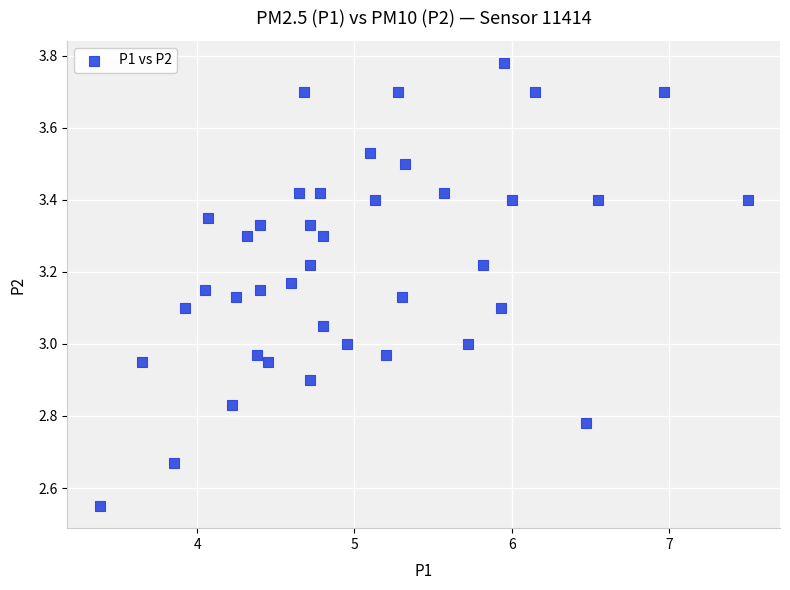

What is the range of X values (max minus min)?

4.1